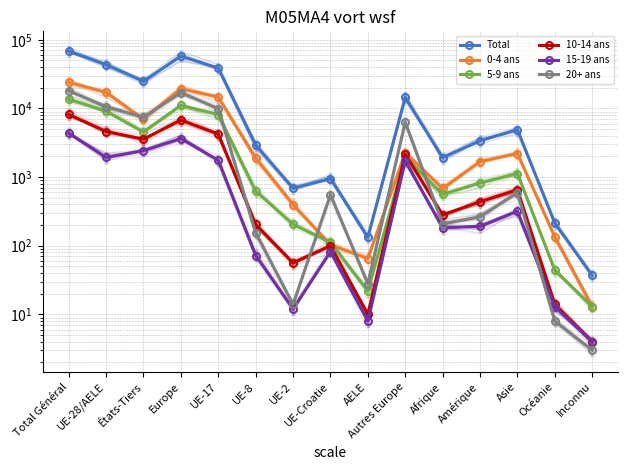

What are all the series names shown in the legend?

Total, 0-4 ans, 5-9 ans, 10-14 ans, 15-19 ans, 20+ ans